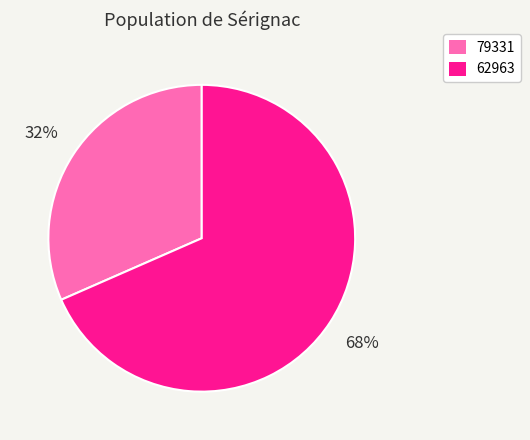

To the nearest percent, what is the average slice percentage?

50%